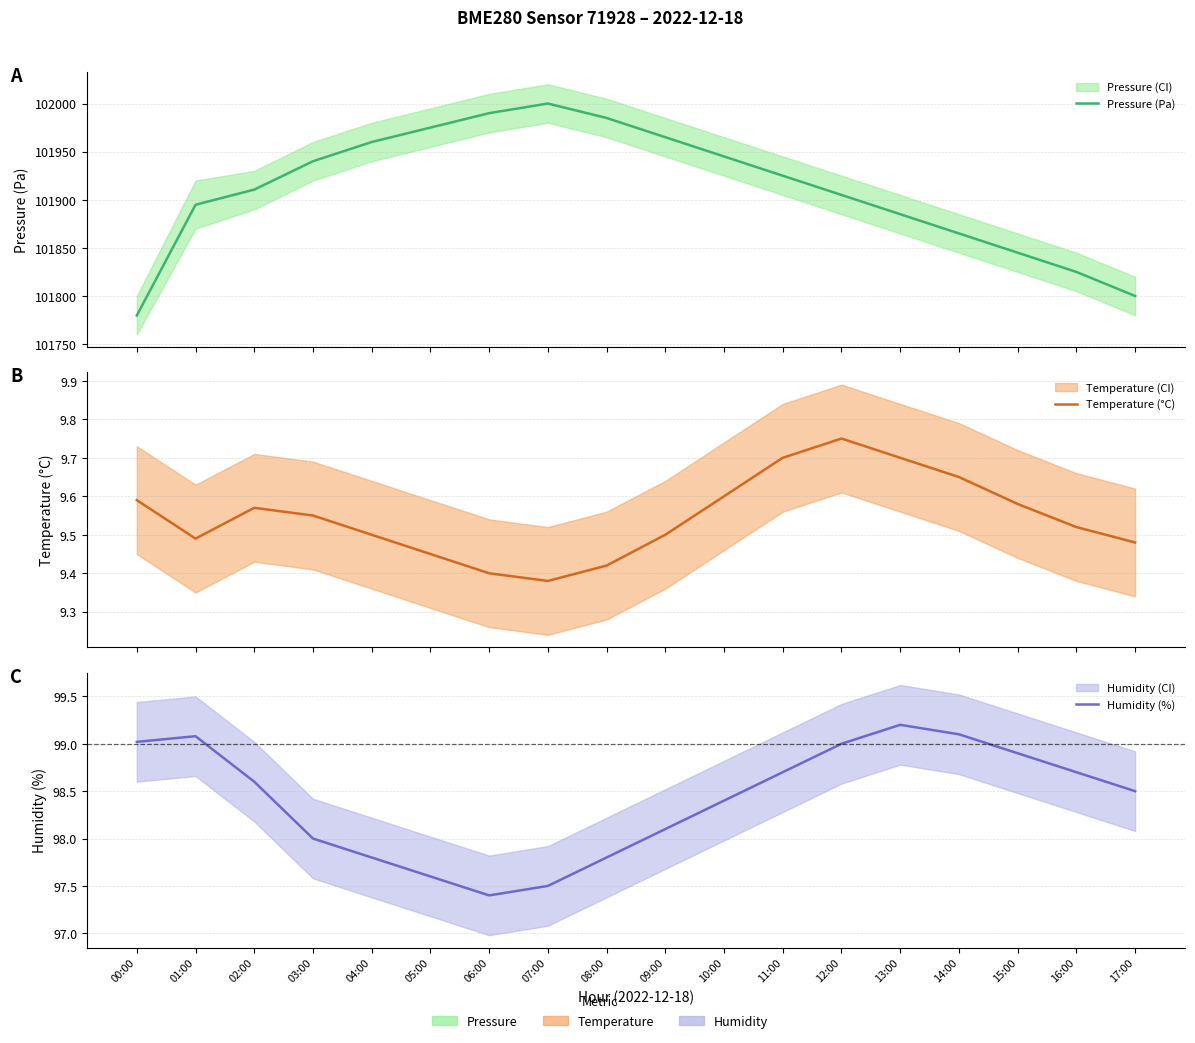

At which category is the sum across all series the highest?

07:00